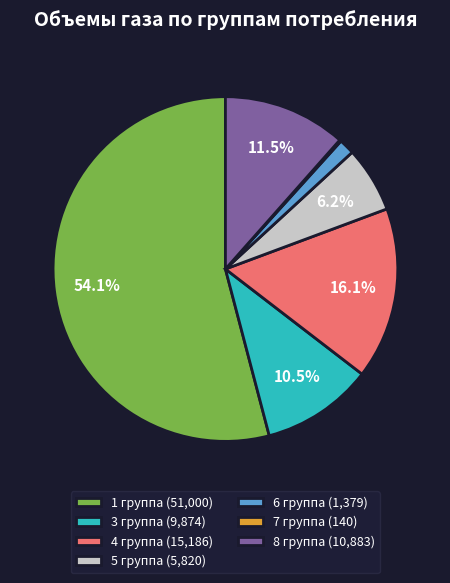

Does any single category account for the majority?

Yes